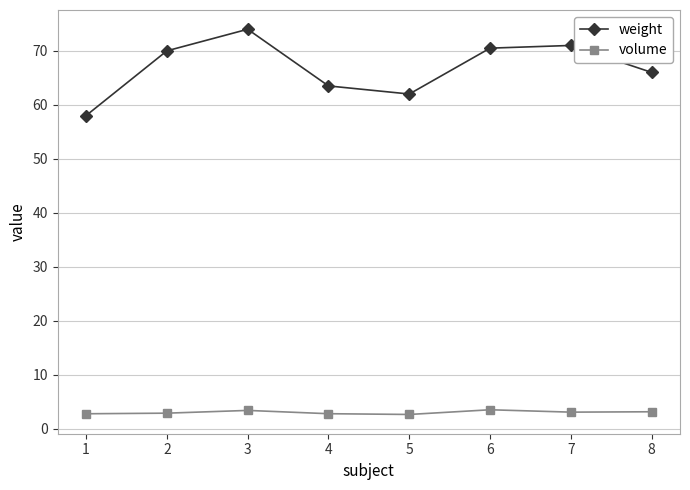

What is the spread (max minus min) of values at 2?

67.1